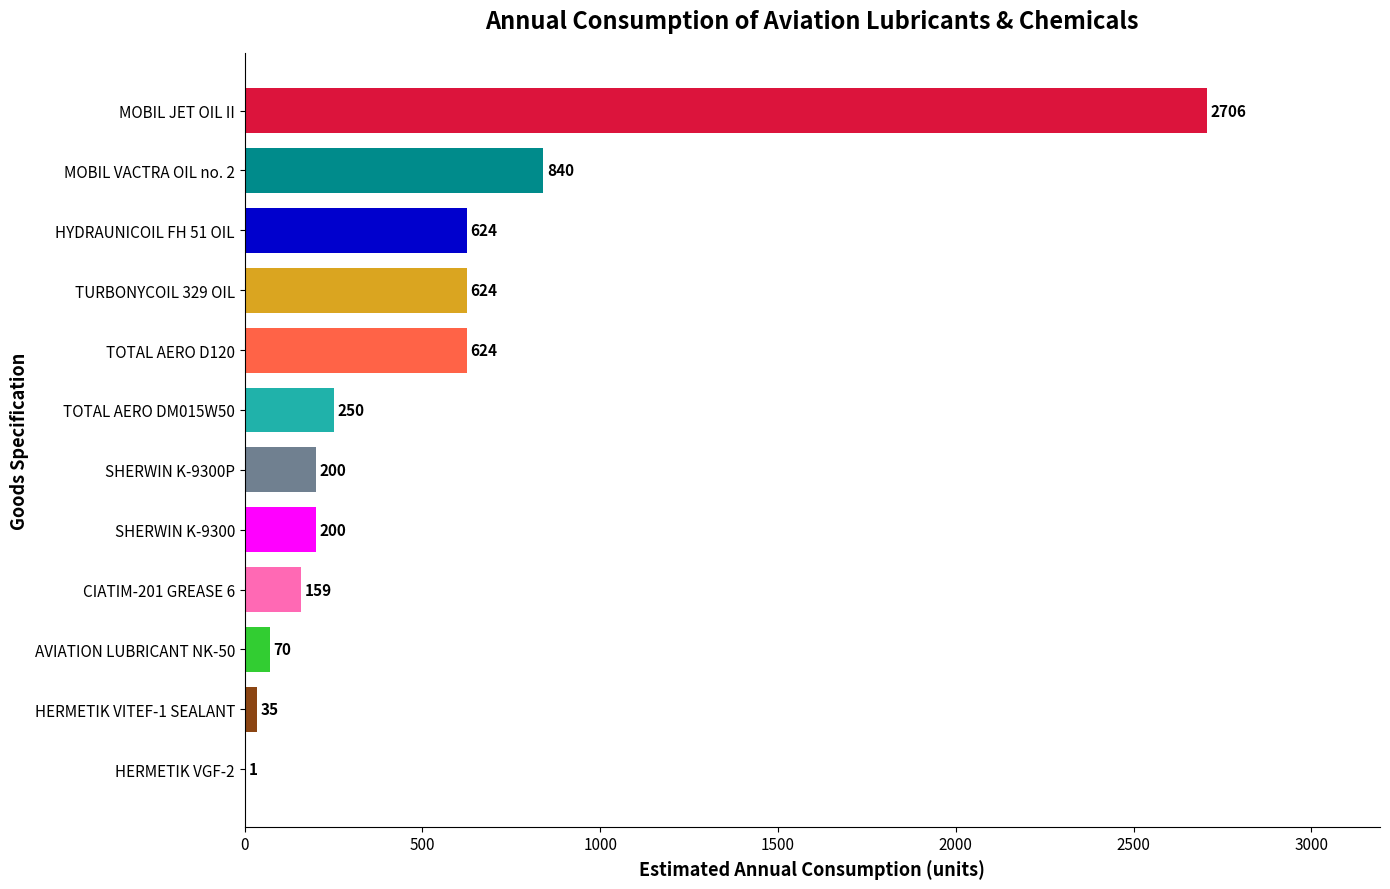

What is the greatest value displayed?

2706